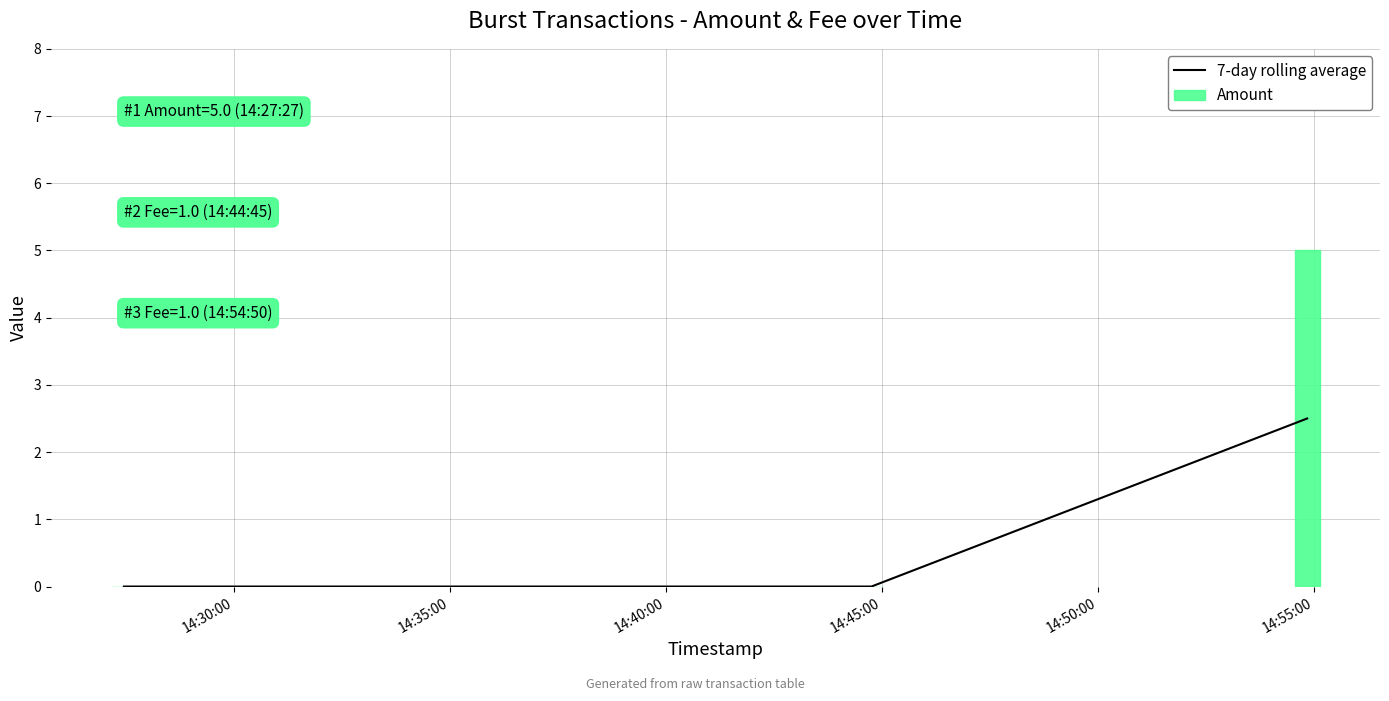

What is the difference between the maximum and minimum values?

2.5